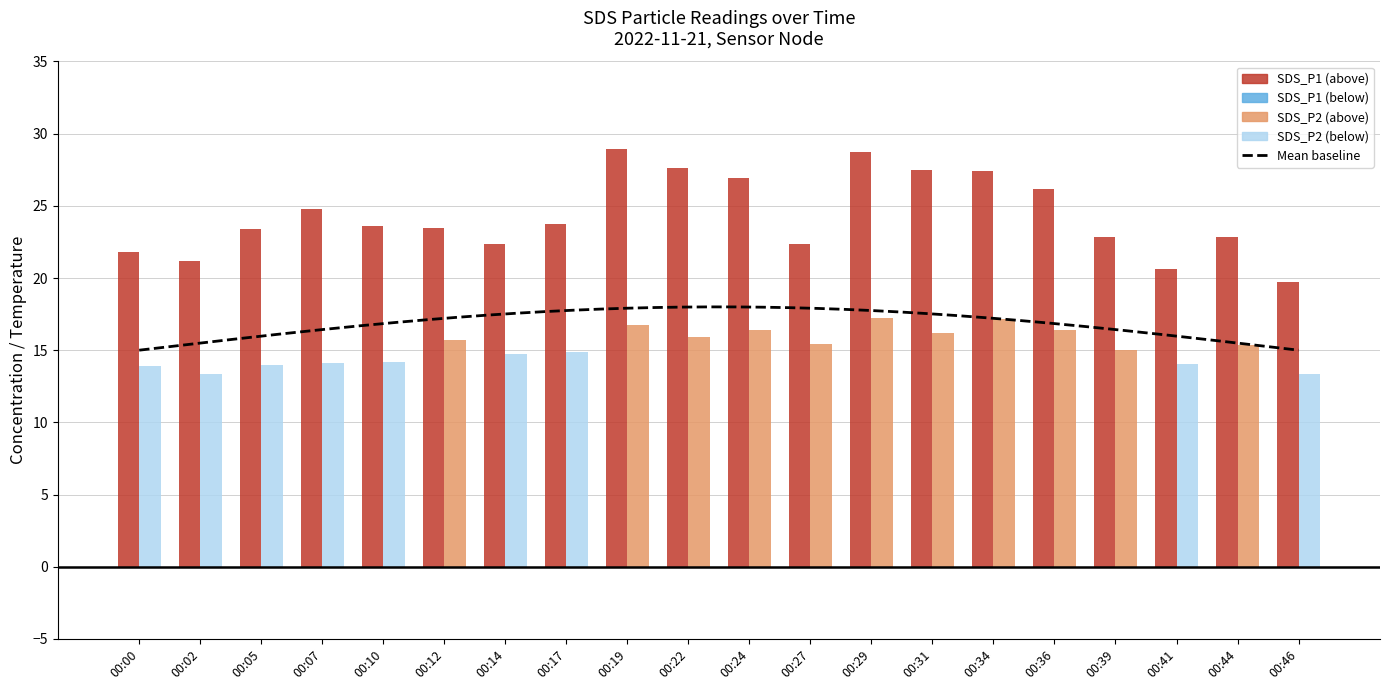

What is the sum of the SDS_P2 values at 00:24 and 00:12?

32.1